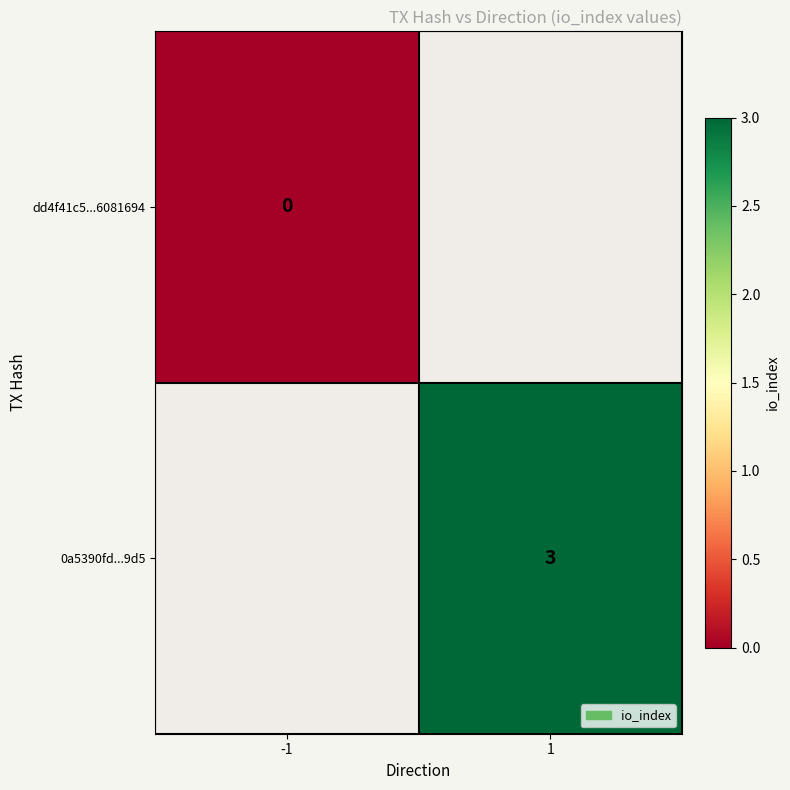

The value of 0a5390fd...9d5 at 1 is 2. True or false?

False